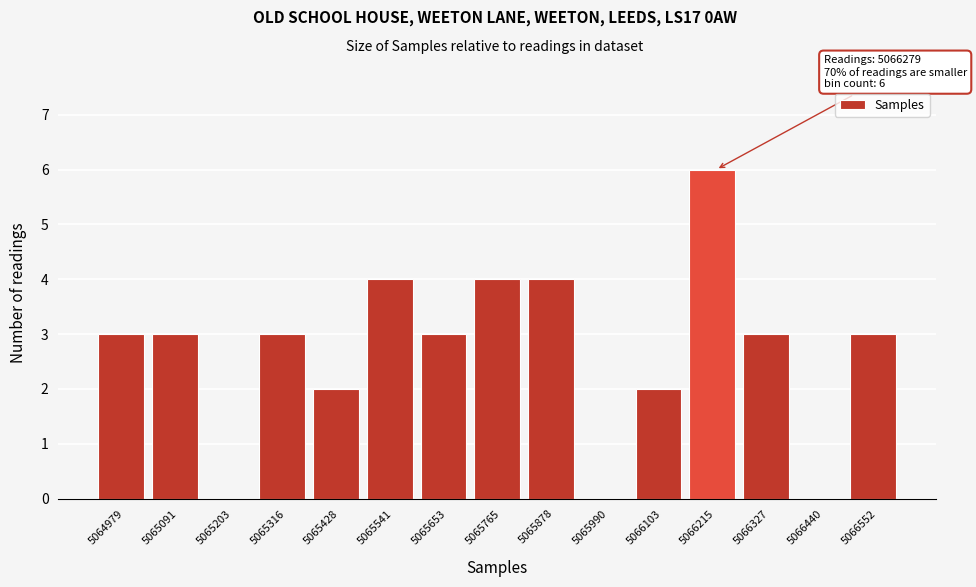

Reading left to right, extract all data points from this chart.

5064979=3	5065091=3	5065203=0	5065316=3	5065428=2	5065541=4	5065653=3	5065765=4	5065878=4	5065990=0	5066103=2	5066215=6	5066327=3	5066440=0	5066552=3